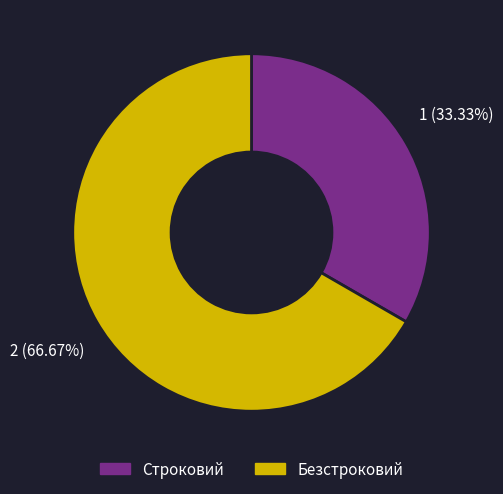

What is the largest slice in the pie chart?

Безстроковий